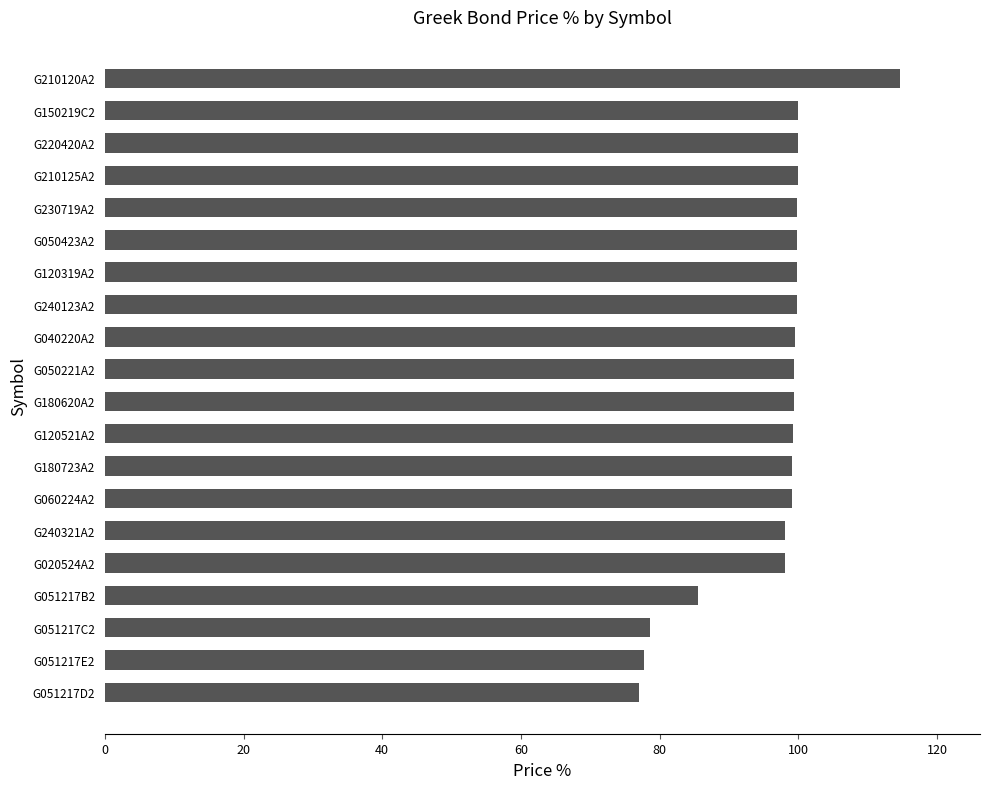

What is the sum of the values at G210125A2 and G120521A2?

199.1